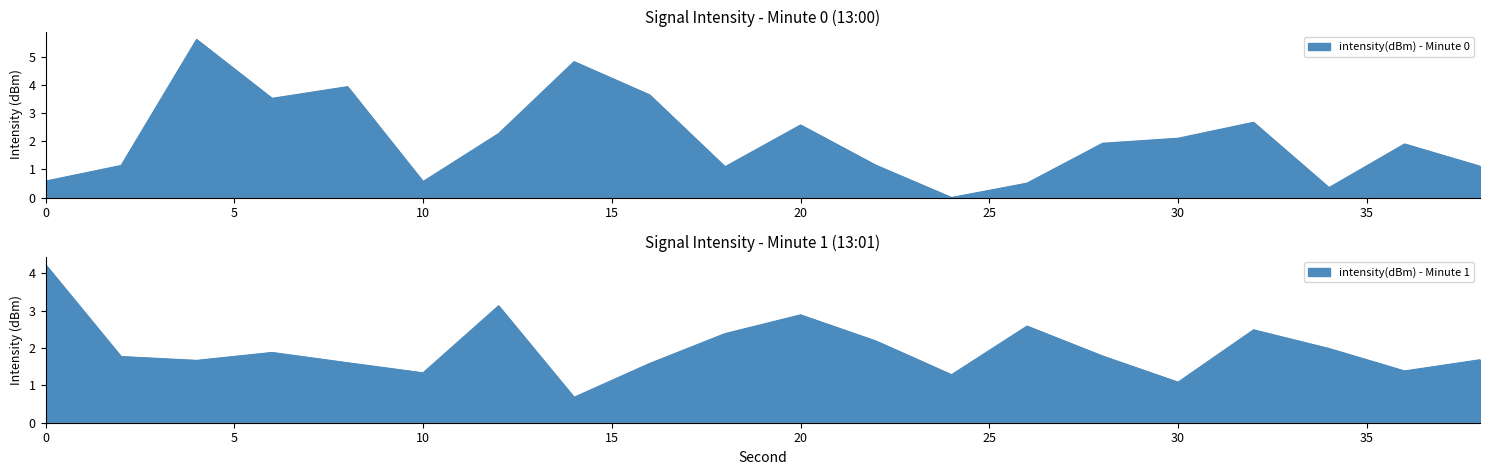

Is the value of intensity(dBm) - Minute 0 at 38 greater than the value of intensity(dBm) - Minute 1 at 8?

No